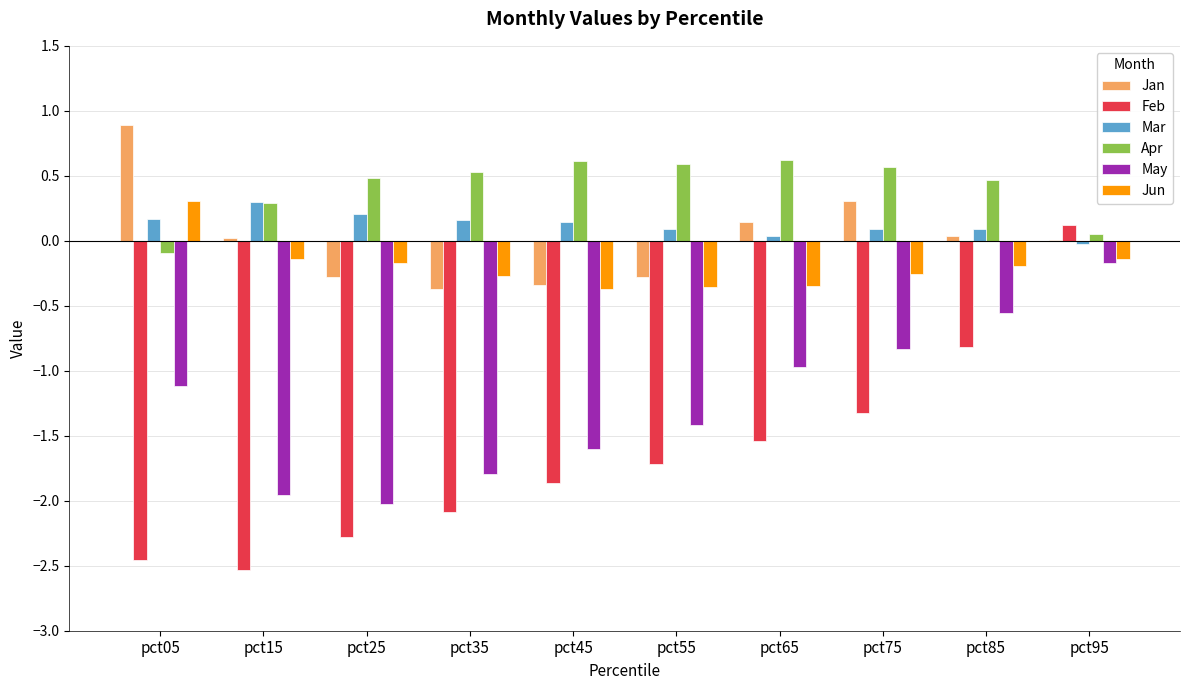

Is it true that Mar equals 0.0 at pct65?

True